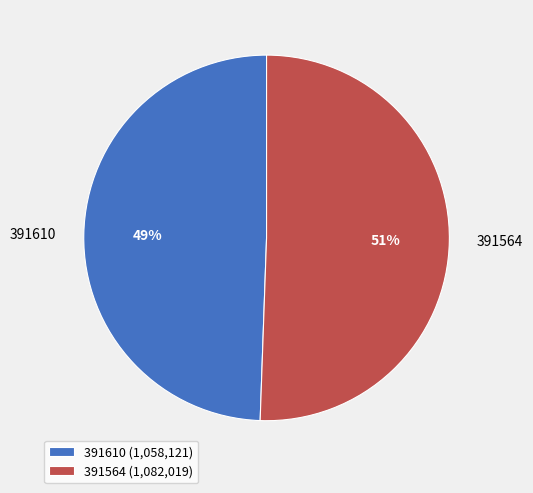

Which has a higher value, 391610 or 391564?

391564